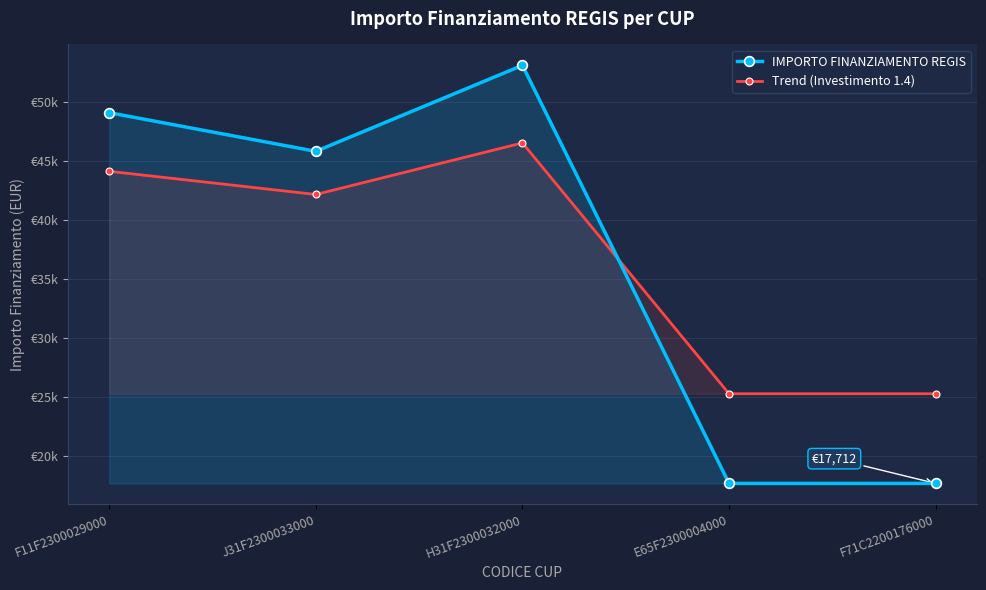

Which has a higher value, F11F2300029000 or F71C2200176000?

F11F2300029000